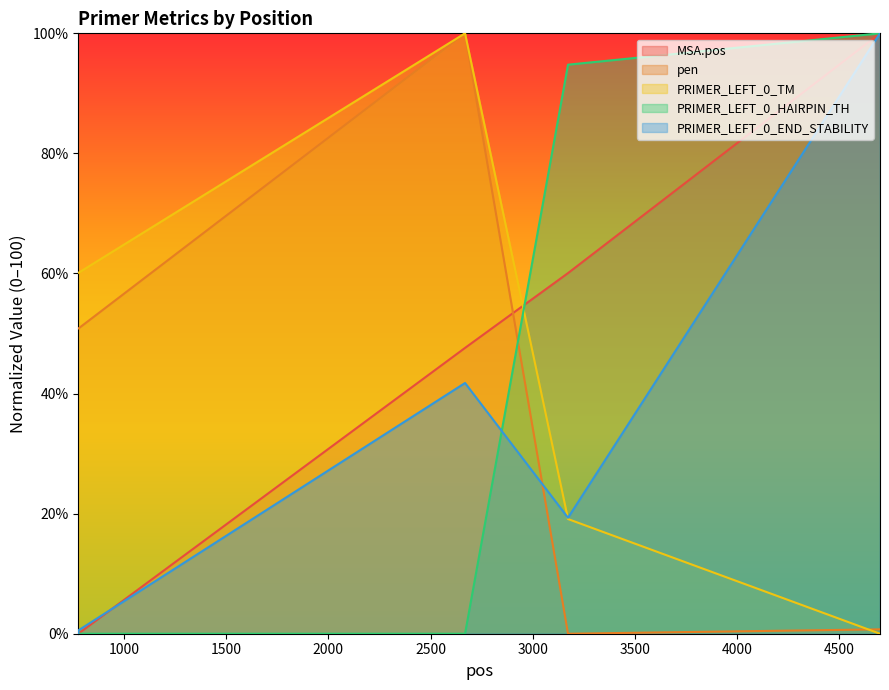

Count the number of data series in this chart.

5